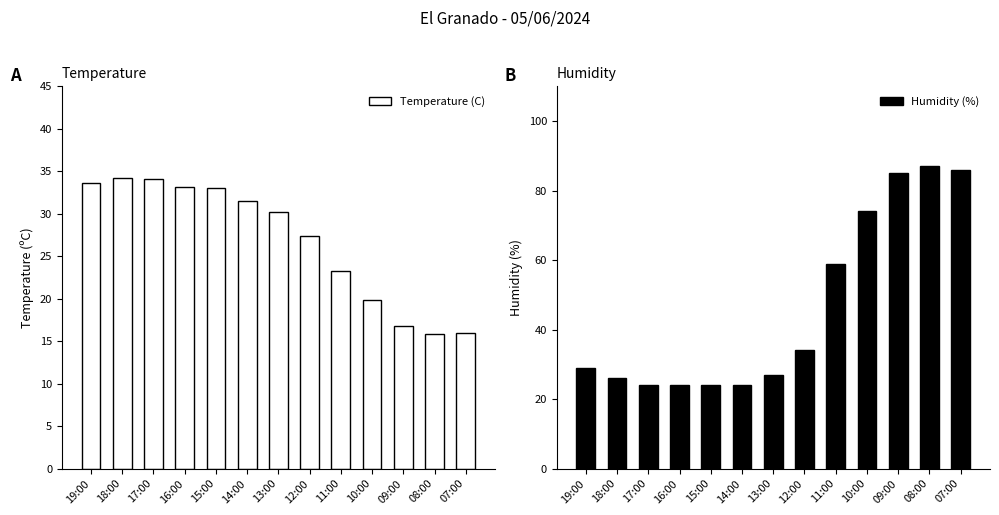

Rank the series by their average value, from highest to lowest.

Humidity (%), Temperature (C)